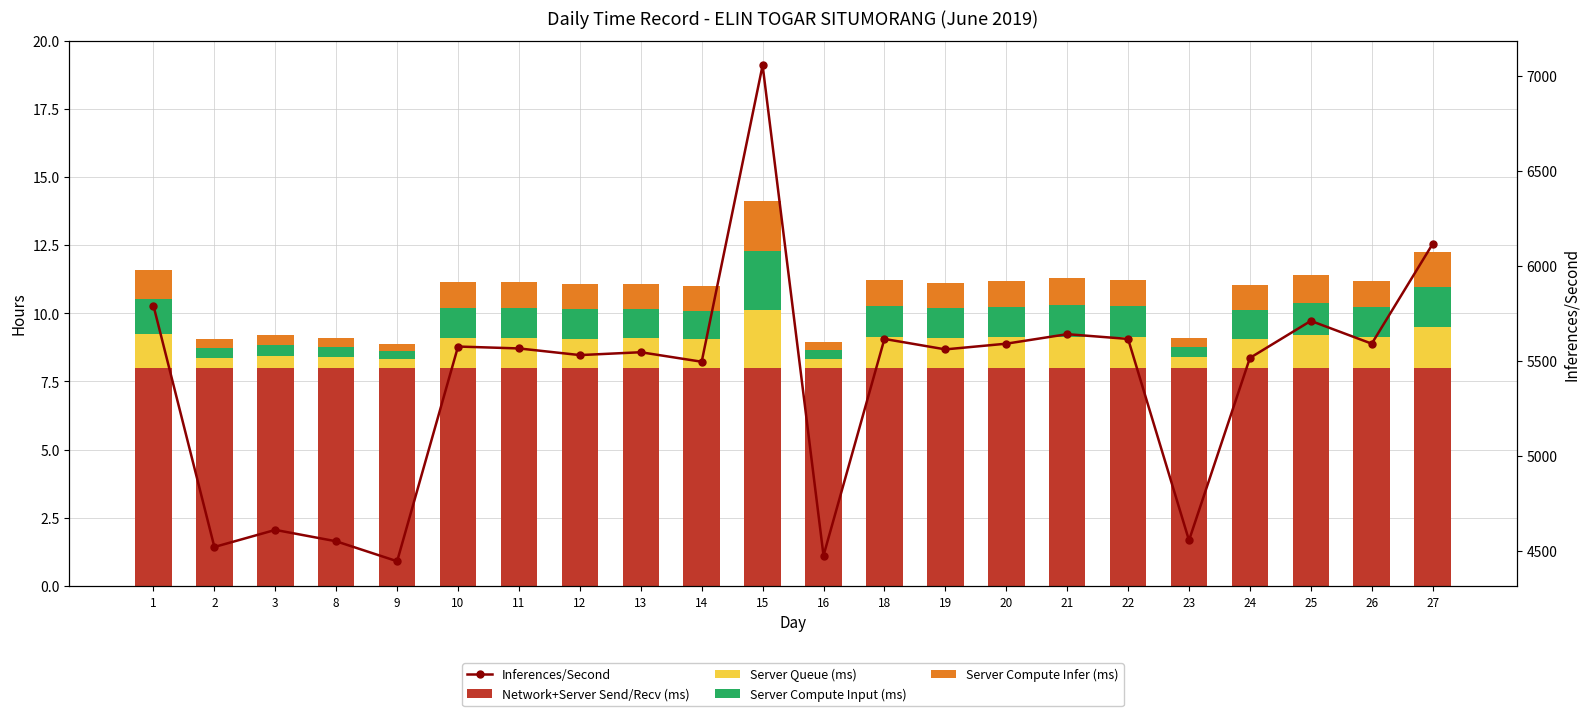

Reading left to right, transcribe all the data shown in this chart.

Network+Server Send/Recv (ms): 1=8.0	2=8.0	3=8.0	8=8.0	9=8.0	10=8.0	11=8.0	12=8.0	13=8.0	14=8.0	15=8.0	16=8.0	18=8.0	19=8.0	20=8.0	21=8.0	22=8.0	23=8.0	24=8.0	25=8.0	26=8.0	27=8.0
Server Queue (ms): 1=1.3	2=0.4	3=0.4	8=0.4	9=0.3	10=1.1	11=1.1	12=1.1	13=1.1	14=1.0	15=2.1	16=0.3	18=1.1	19=1.1	20=1.1	21=1.1	22=1.1	23=0.4	24=1.1	25=1.2	26=1.1	27=1.5
Server Compute Input (ms): 1=1.3	2=0.4	3=0.4	8=0.4	9=0.3	10=1.1	11=1.1	12=1.1	13=1.1	14=1.0	15=2.1	16=0.3	18=1.1	19=1.1	20=1.1	21=1.1	22=1.1	23=0.4	24=1.1	25=1.2	26=1.1	27=1.5
Server Compute Infer (ms): 1=1.1	2=0.3	3=0.4	8=0.3	9=0.3	10=0.9	11=0.9	12=0.9	13=0.9	14=0.9	15=1.8	16=0.3	18=1.0	19=0.9	20=1.0	21=1.0	22=1.0	23=0.3	24=0.9	25=1.0	26=1.0	27=1.3
Inferences/Second: 1=5790.0	2=4520.0	3=4610.0	8=4550.0	9=4445.0	10=5575.0	11=5565.0	12=5530.0	13=5545.0	14=5495.0	15=7055.0	16=4475.0	18=5615.0	19=5560.0	20=5590.0	21=5640.0	22=5615.0	23=4555.0	24=5515.0	25=5710.0	26=5590.0	27=6115.0